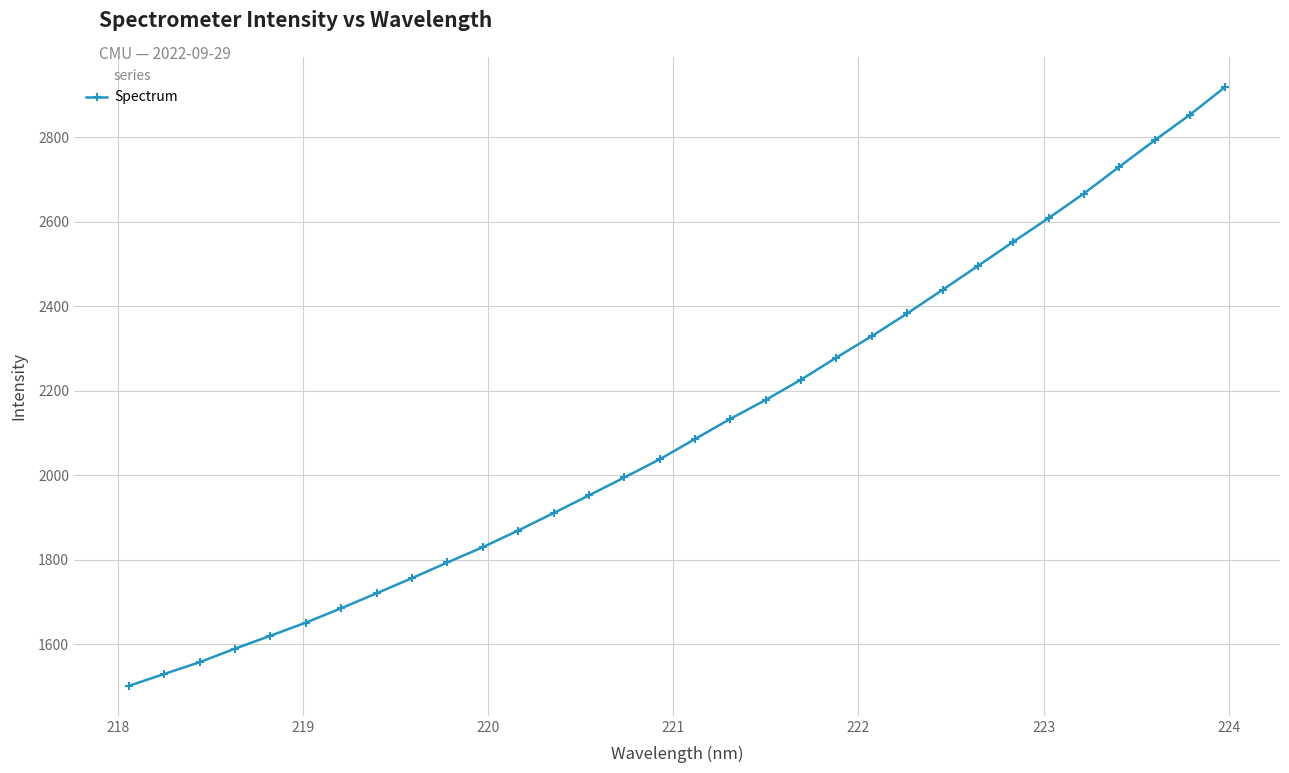

What is the difference between the maximum and minimum values?

1417.8